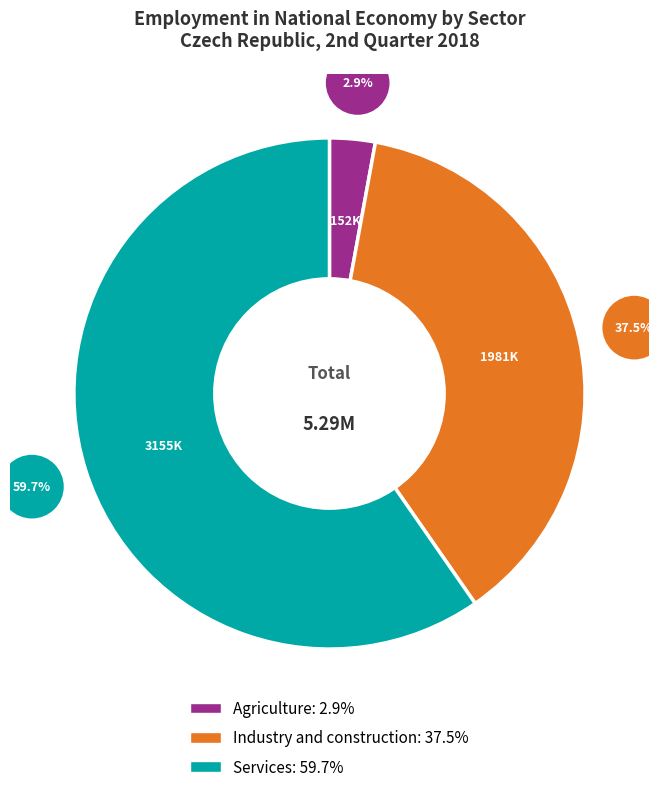

How many segments does this pie chart have?

3